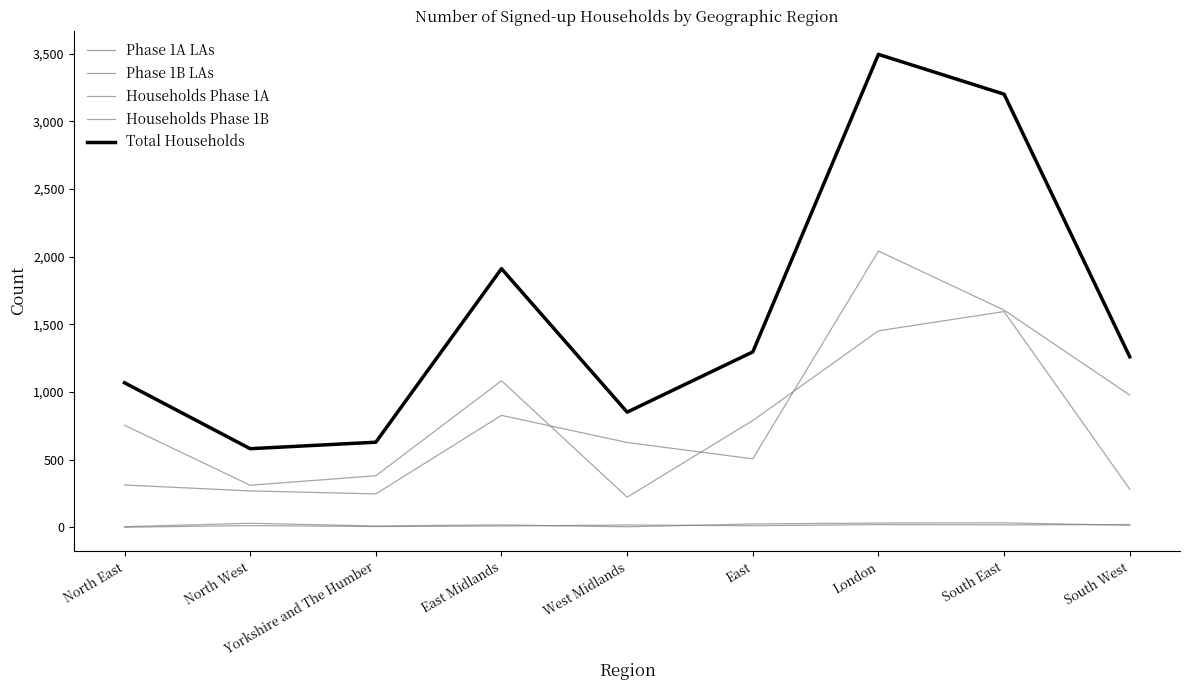

How many lines are shown in the chart?

5